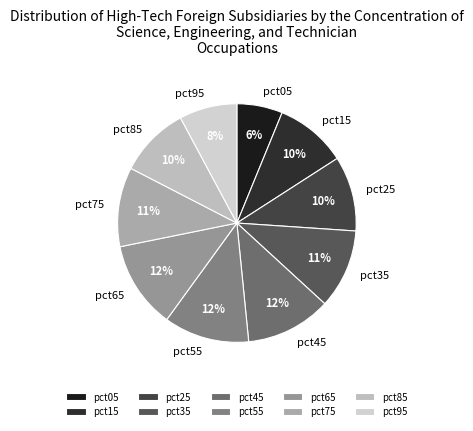

To the nearest percent, what is the difference between the largest and smallest slice percentages?

6%